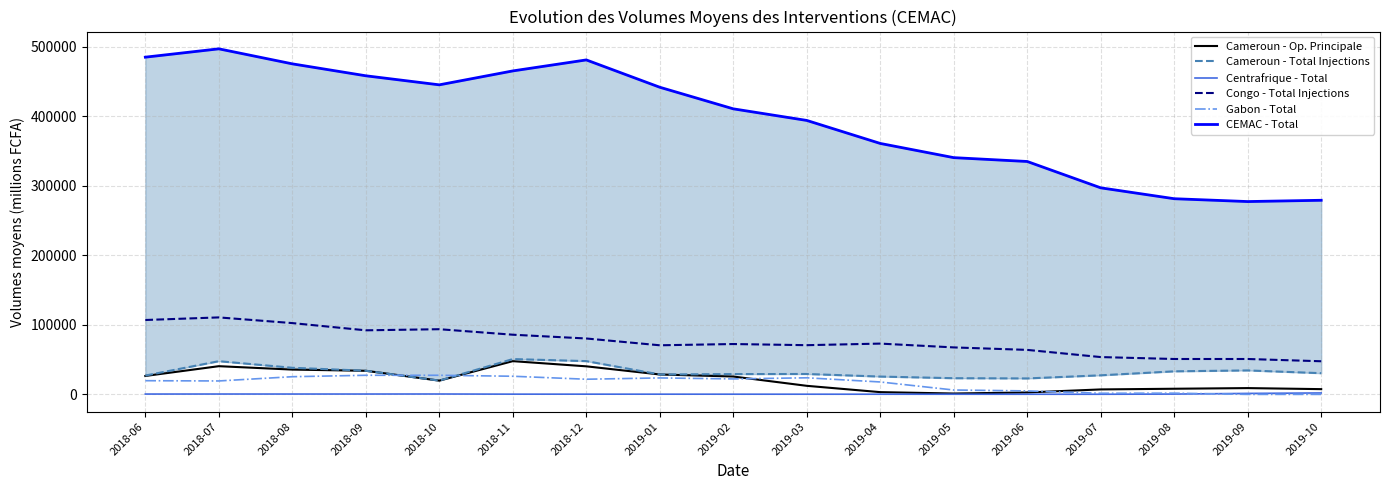

How many interior local valleys does the CEMAC - Total series have?

2